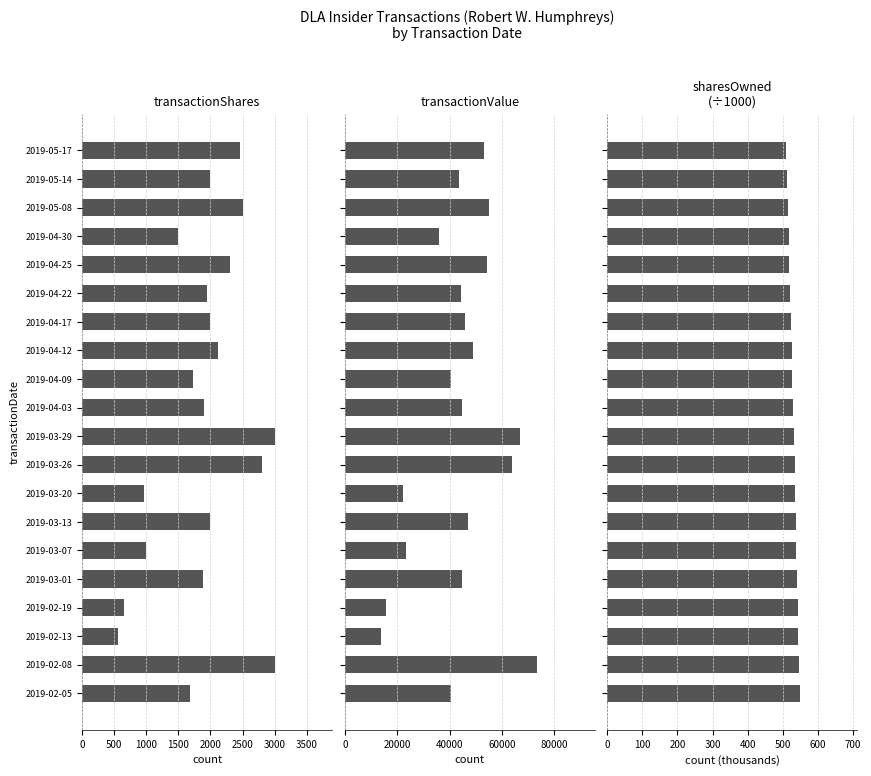

Count the number of data series in this chart.

3